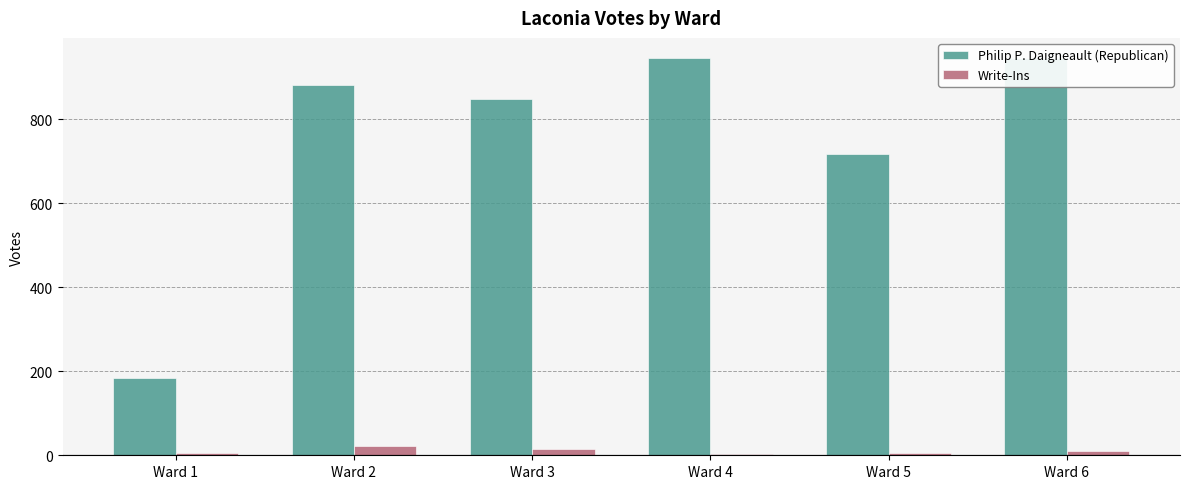

How many distinct data groups are displayed?

2